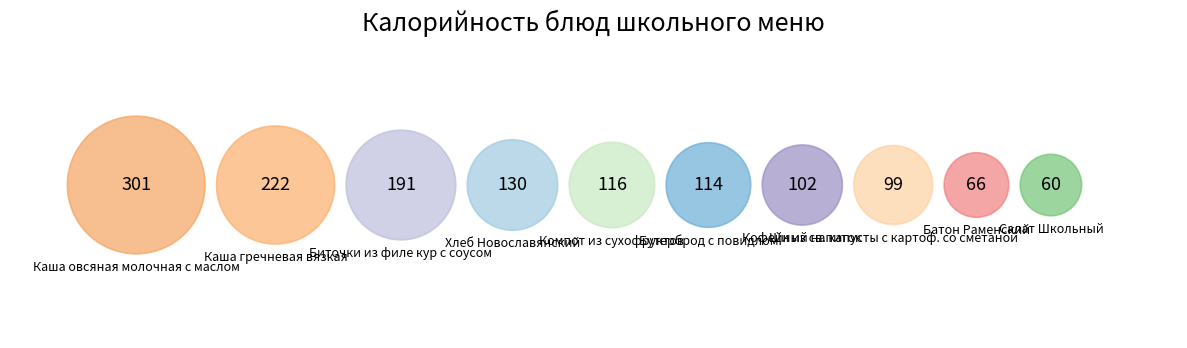

Which slice is the largest?

Каша овсяная молочная с маслом